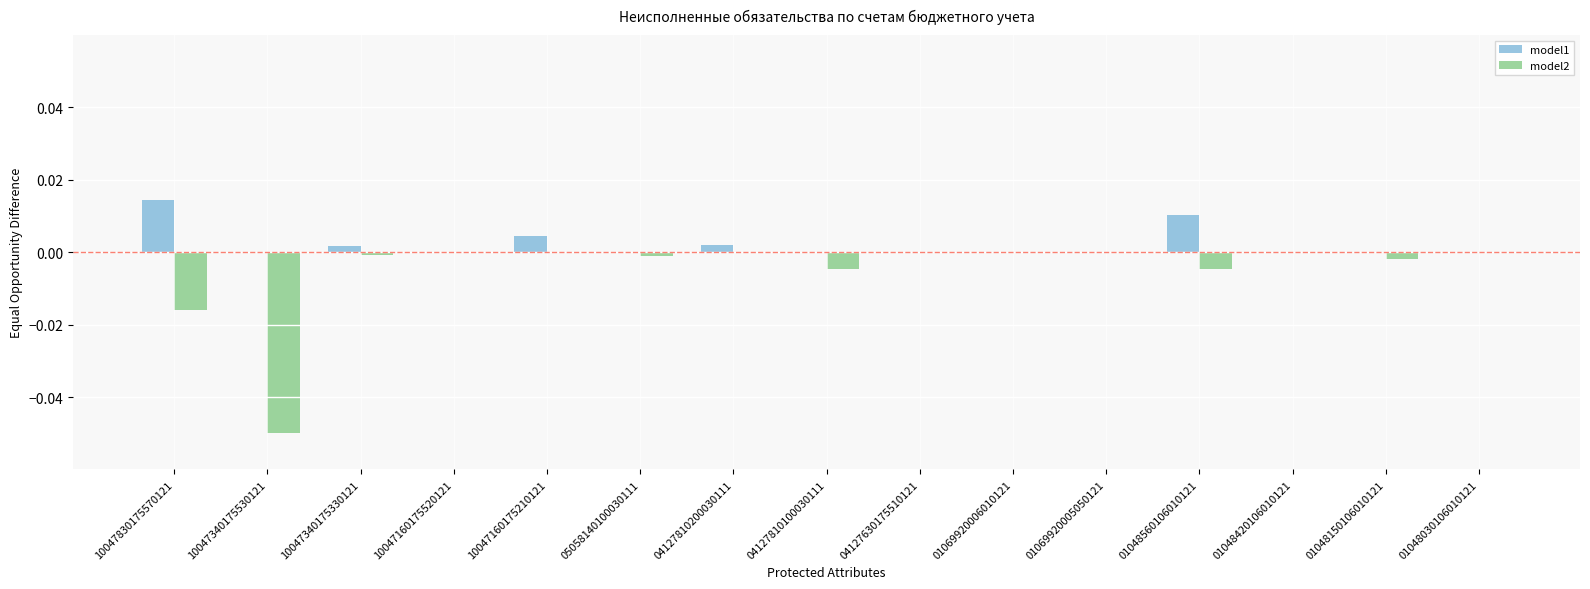

Which series has the largest total across all categories?

model1